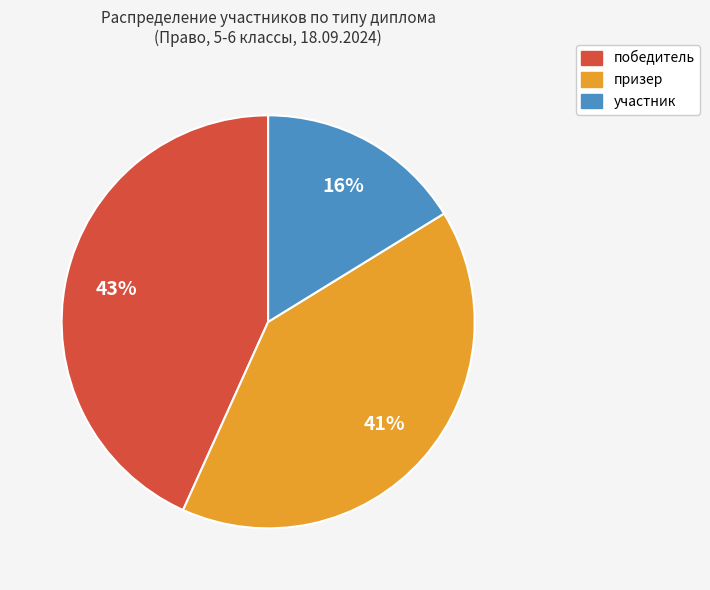

How many slices are in this pie chart?

3